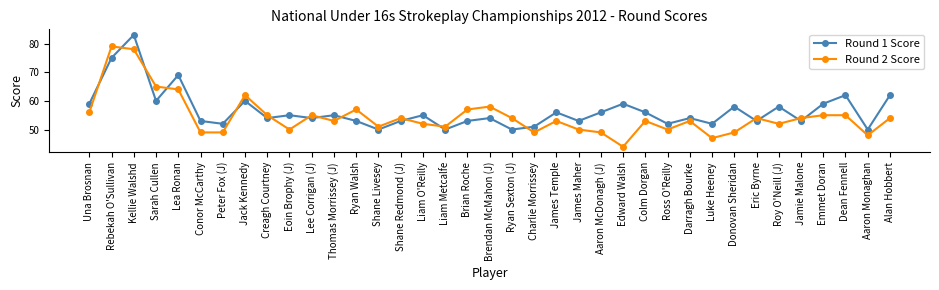

Count the number of categories in the chart.

37